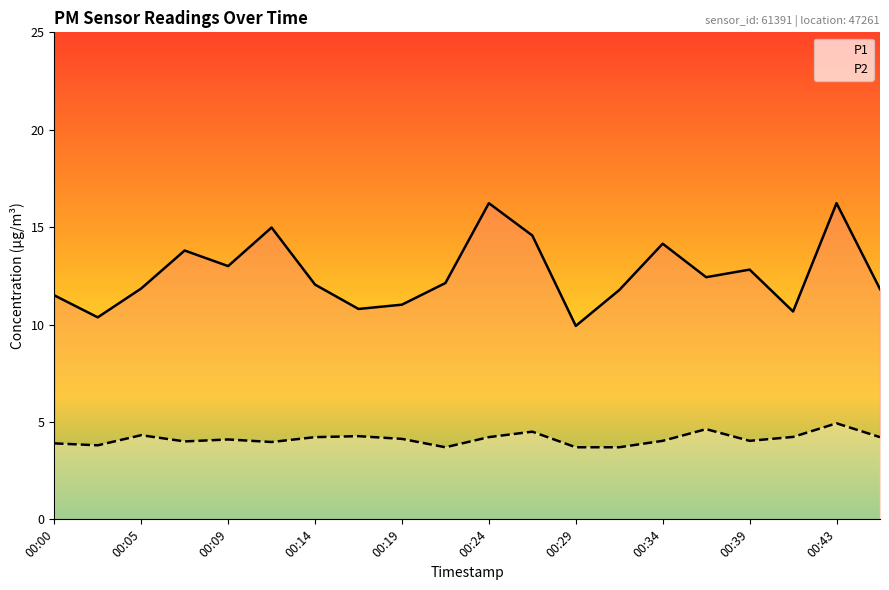

What is the sum of all P1 values?

252.1